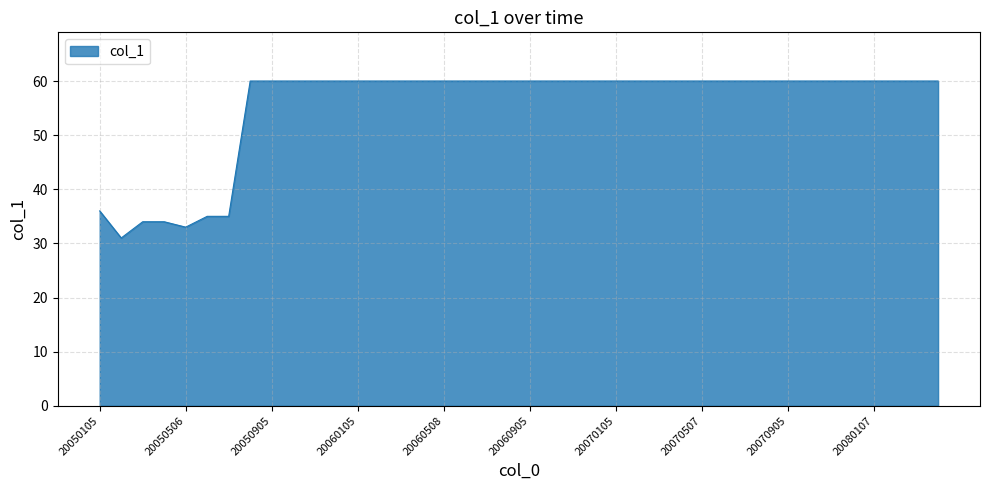

What is the difference between the maximum and minimum values?

29